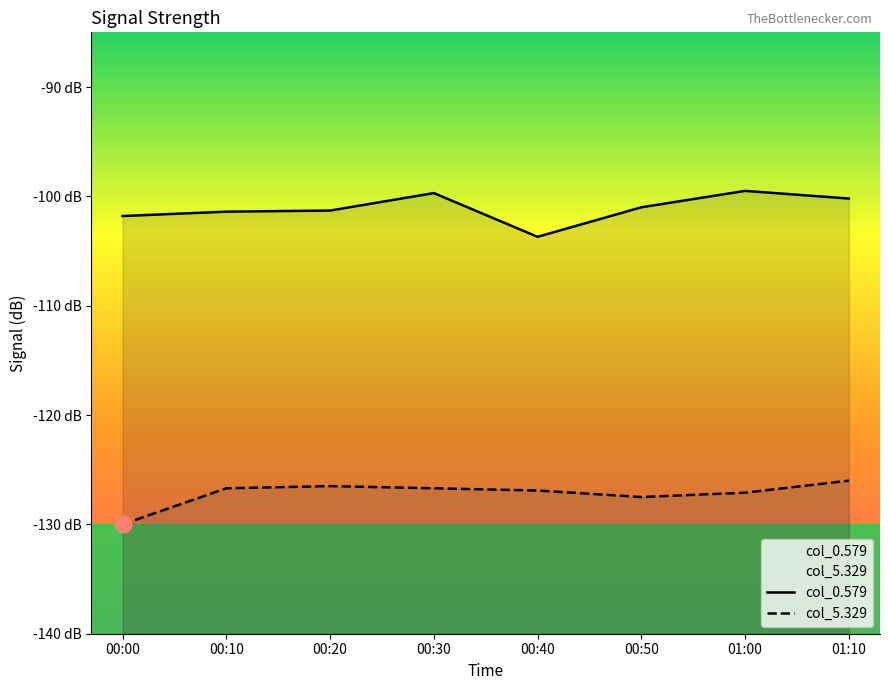

Which series has the largest range (max minus min)?

col_0.579